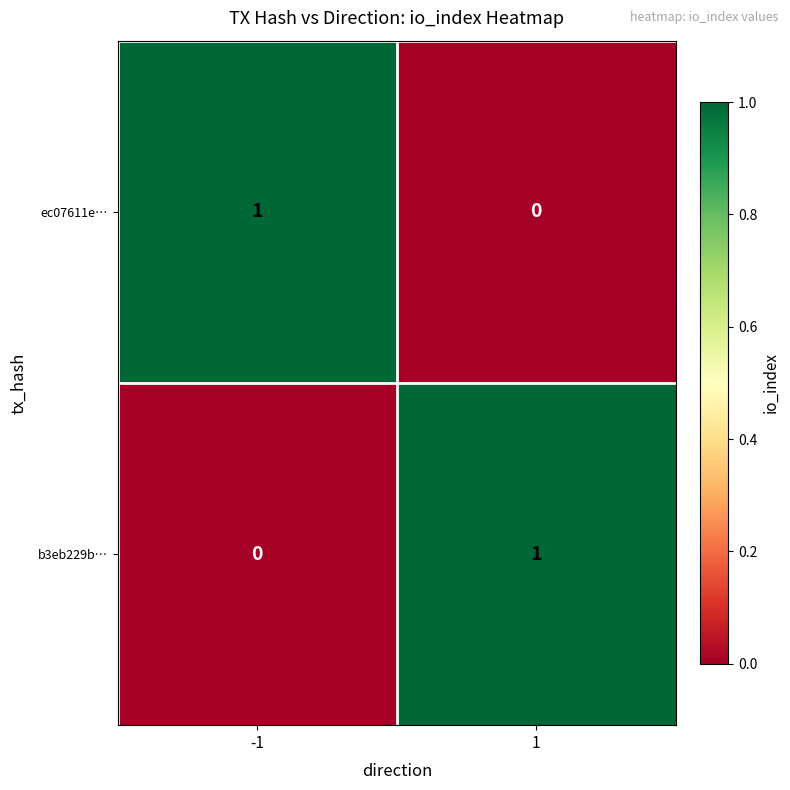

At 1, list the series in order from smallest to largest.

ec07611e…, b3eb229b…